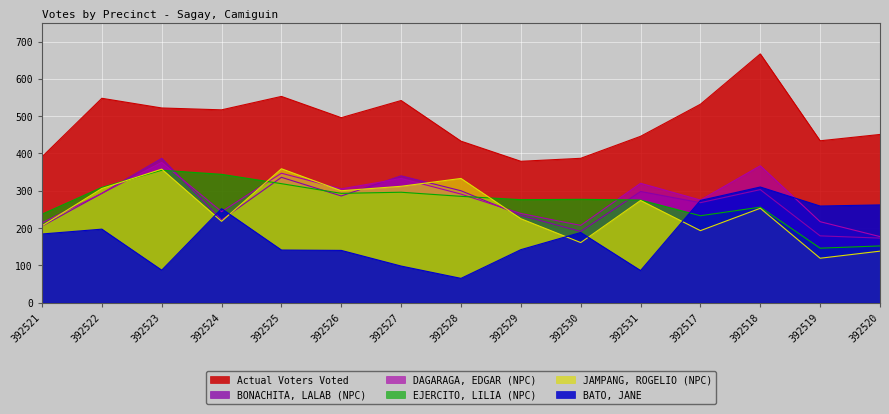

What is the sum of all BATO, JANE values?

2685